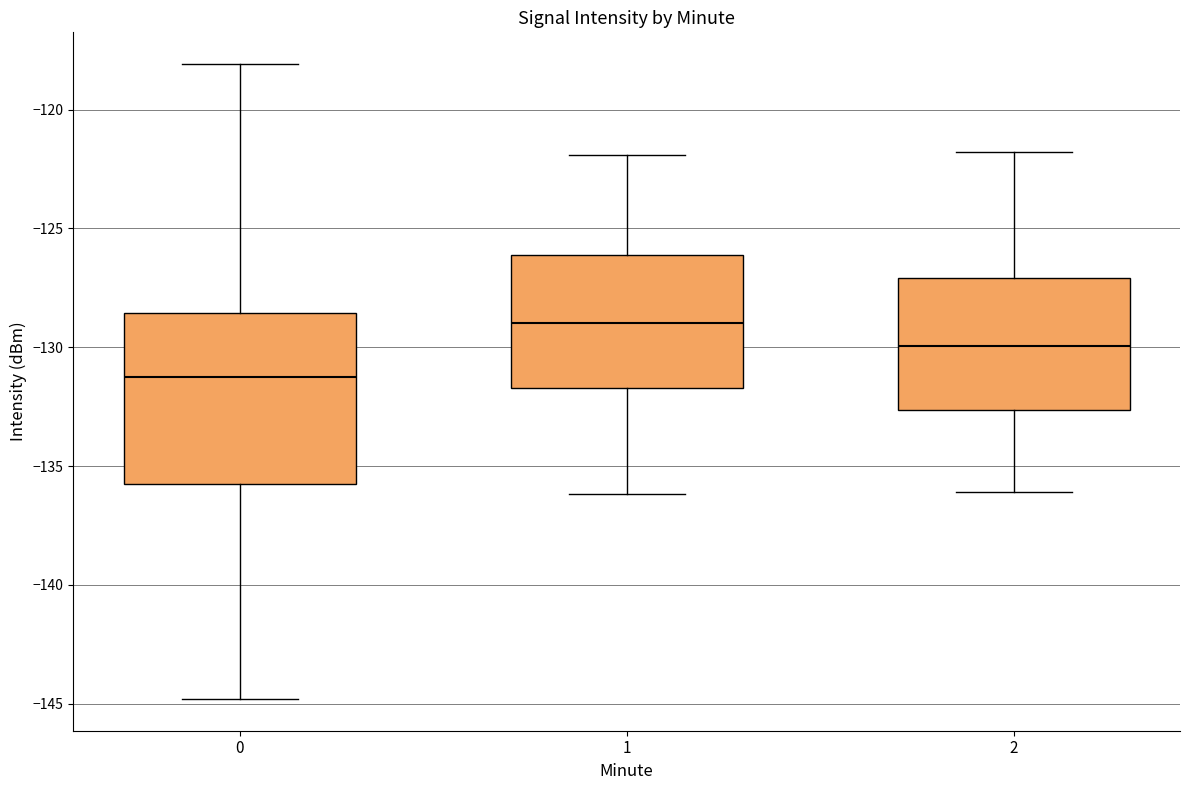

Comparing the boxes themselves (not the whiskers), which one is the tallest?

0